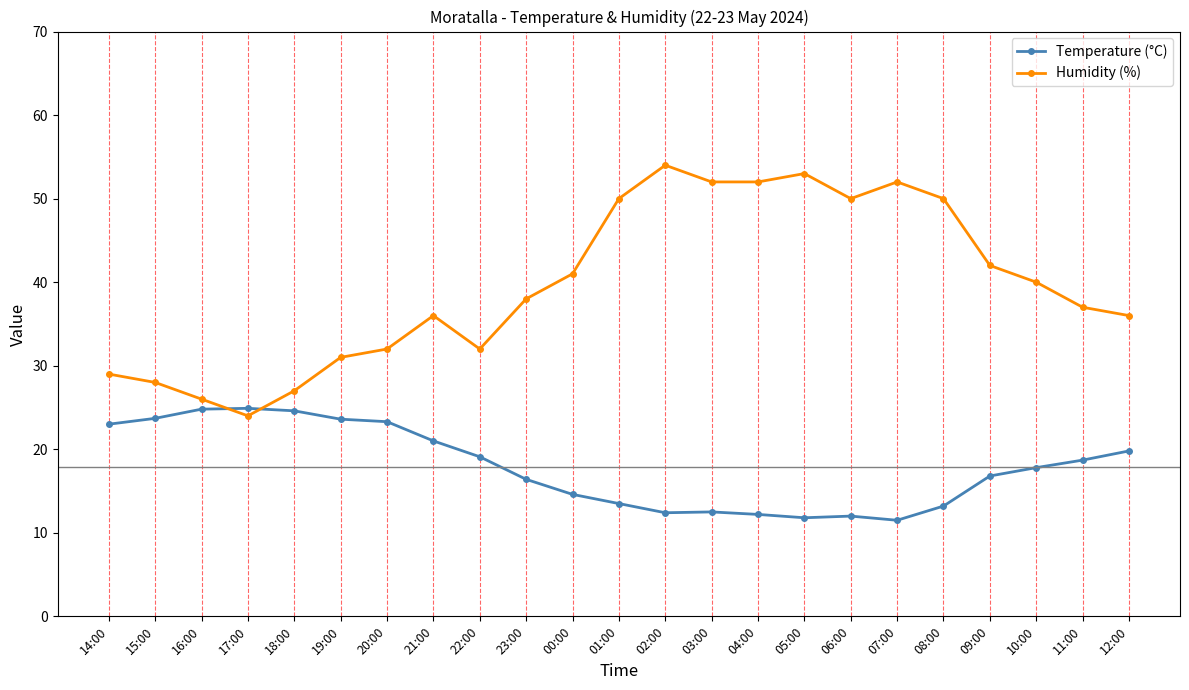

What is the label of the 5th point from the left?

18:00